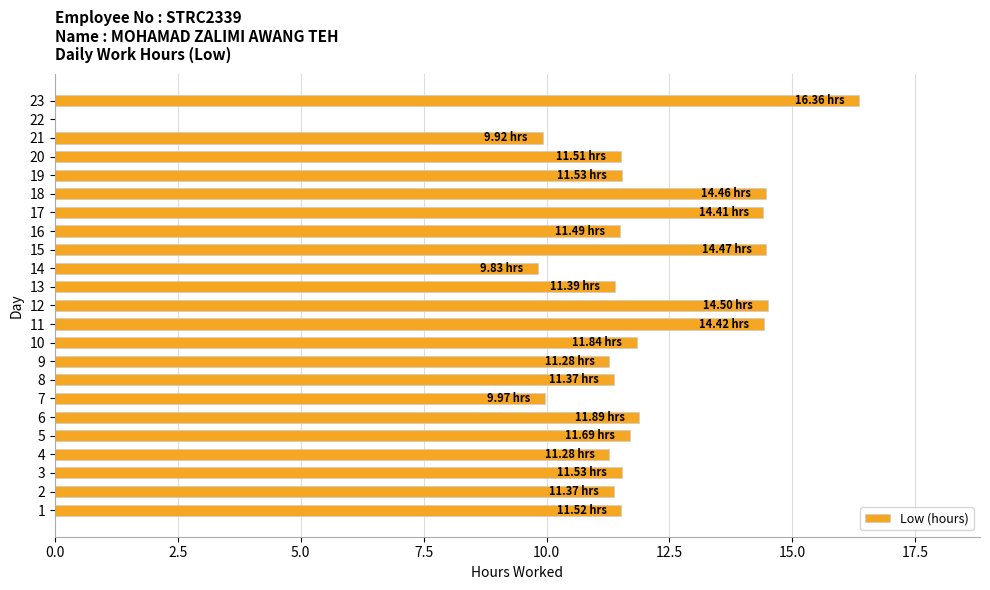

What is the sum of all values?

268.0